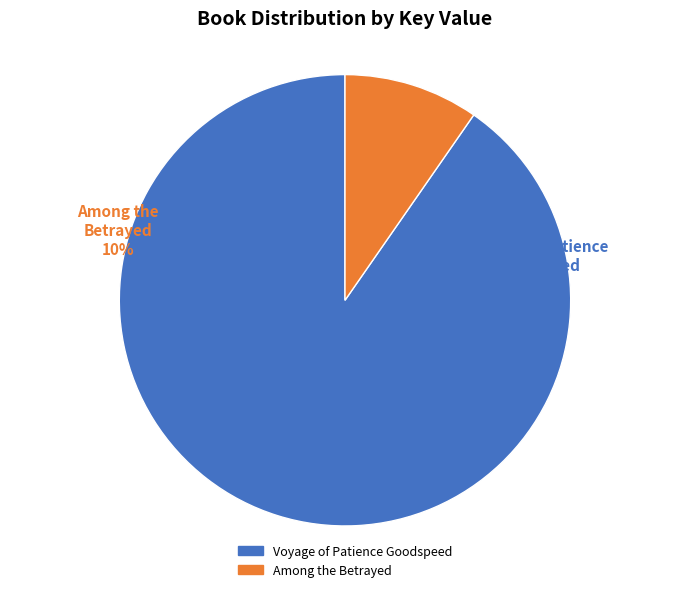

How many slices are in this pie chart?

2